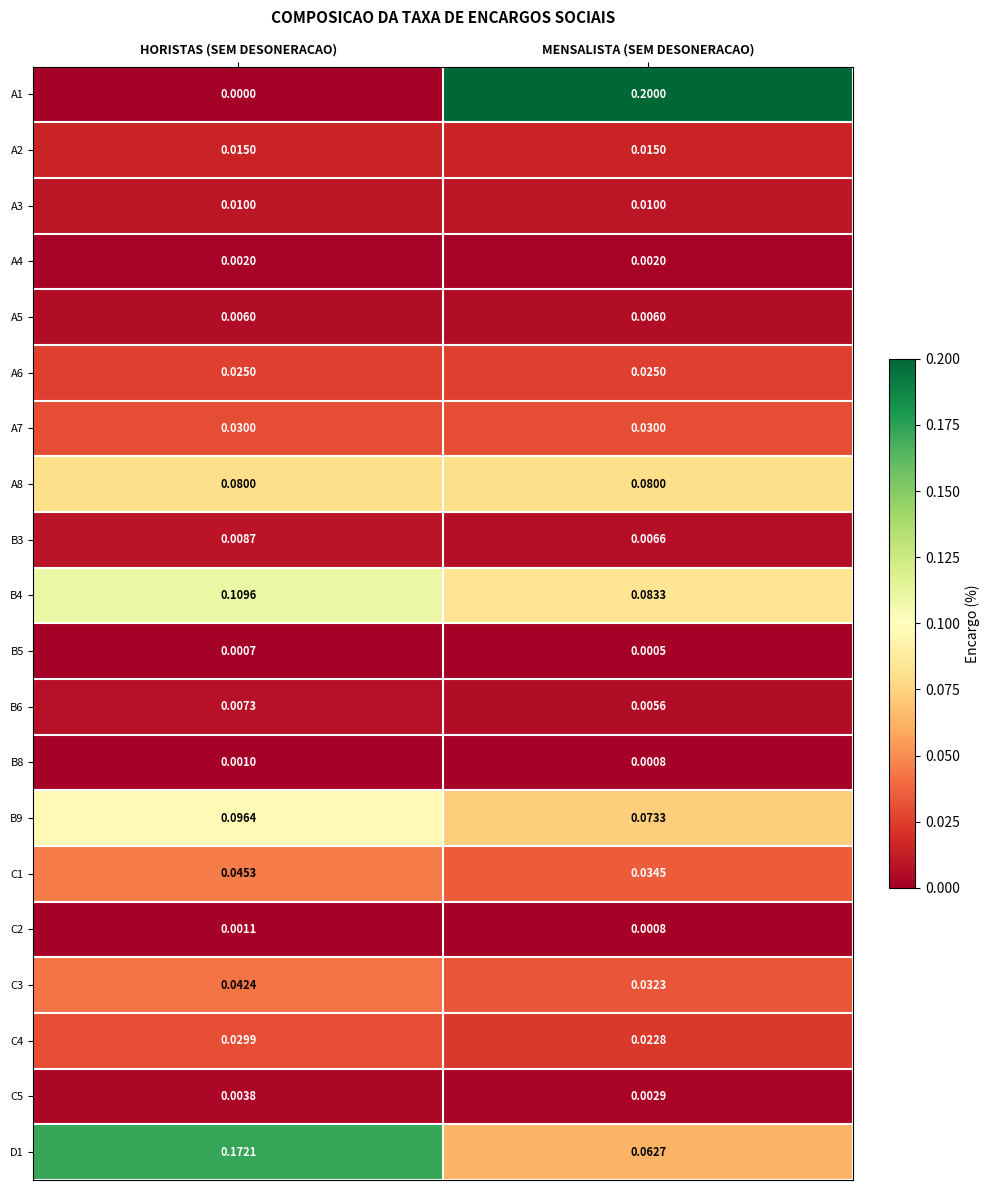

What is the total value across all series at MENSALISTA (SEM DESONERACAO)?

0.7